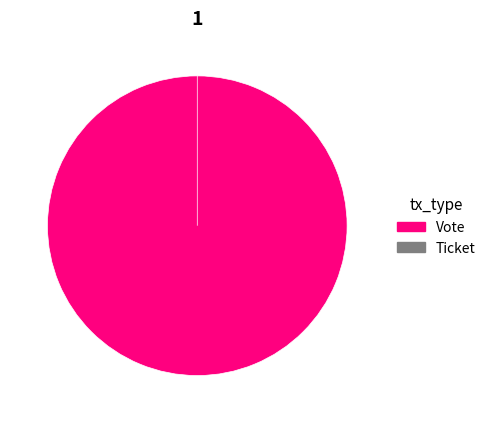

To the nearest percent, what portion does tx_type_Vote represent?

100%